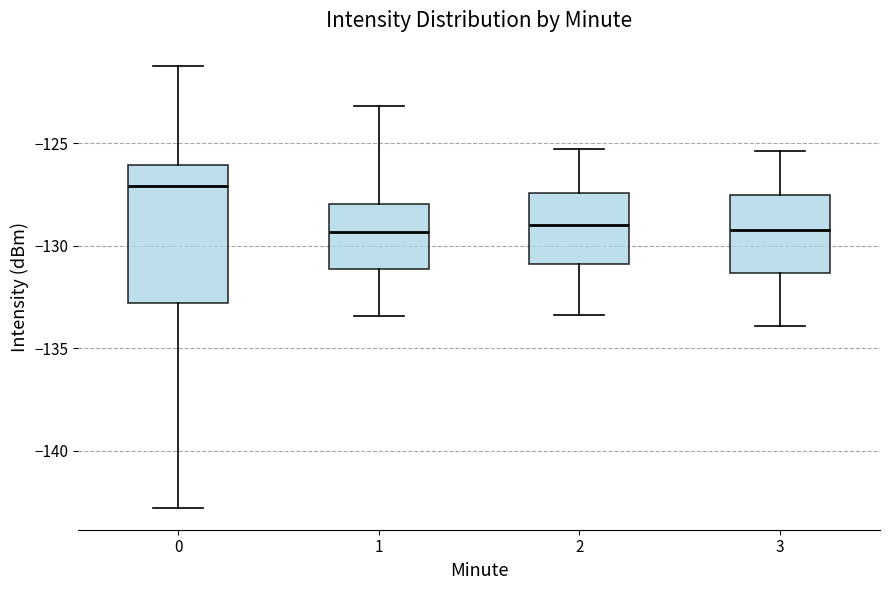

Which box is the tallest, from its lower edge to its upper edge?

0